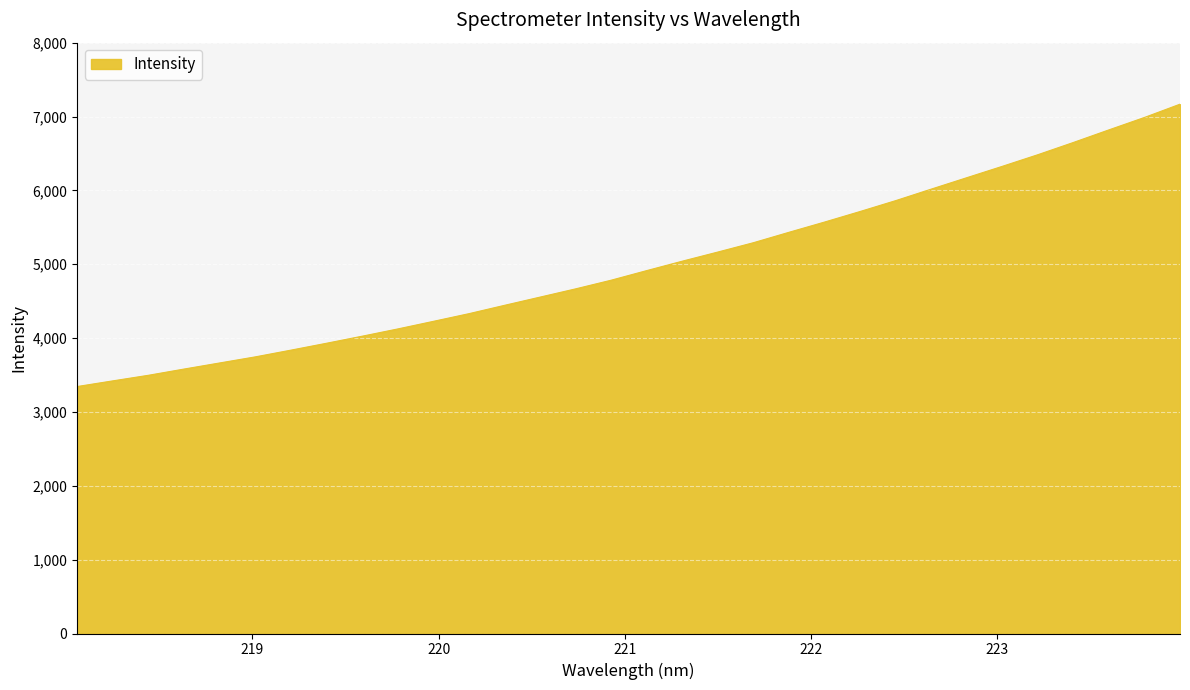

What is the difference between the maximum and second lowest values?

3746.6